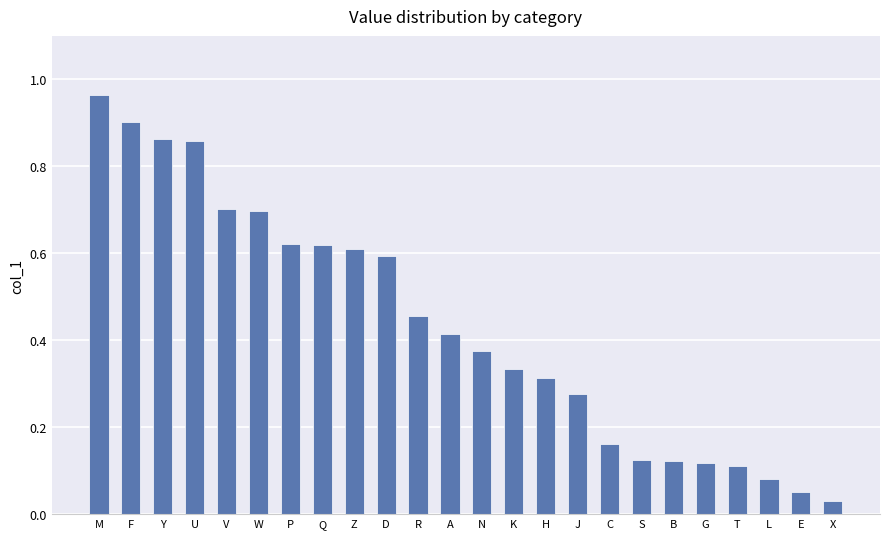

Which label corresponds to the smallest value in the chart?

X